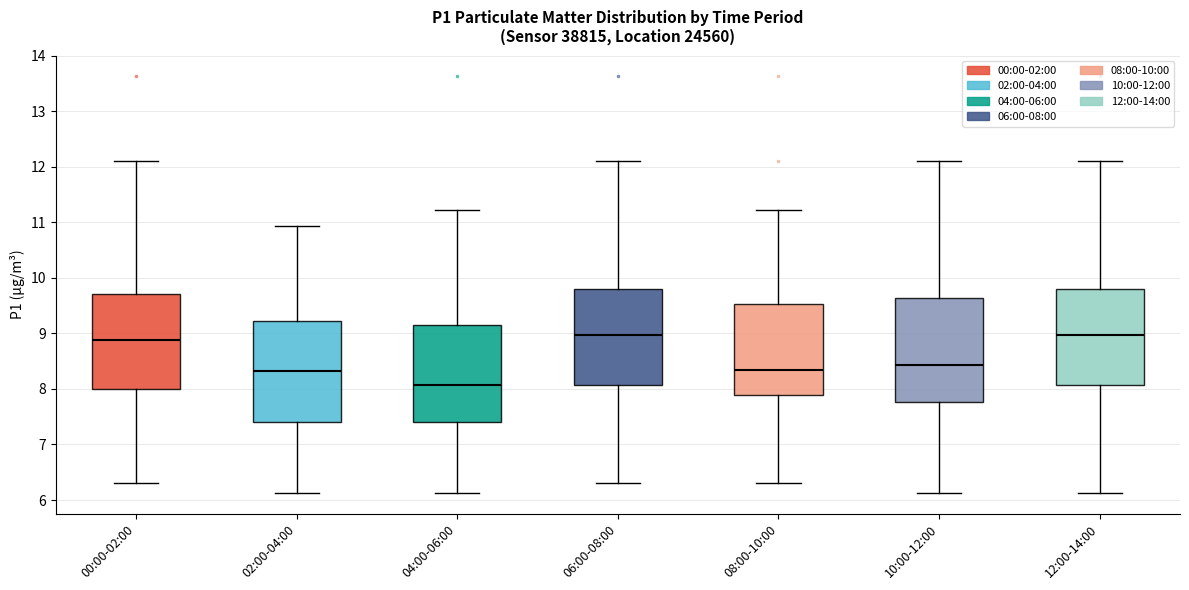

Reading left to right, read every box against the y-axis: the position of its median line, the range the box covers, and the ends of its whiskers. The values are not printed on the chart, so give them approximately, as read against the axis.

00:00-02:00: median 8.9, box 8.0 to 9.7, whiskers 6.3 to 12.1
02:00-04:00: median 8.3, box 7.4 to 9.2, whiskers 6.1 to 10.9
04:00-06:00: median 8.1, box 7.4 to 9.2, whiskers 6.1 to 11.2
06:00-08:00: median 9.0, box 8.1 to 9.8, whiskers 6.3 to 12.1
08:00-10:00: median 8.4, box 7.9 to 9.5, whiskers 6.3 to 11.2
10:00-12:00: median 8.4, box 7.8 to 9.6, whiskers 6.1 to 12.1
12:00-14:00: median 9.0, box 8.1 to 9.8, whiskers 6.1 to 12.1